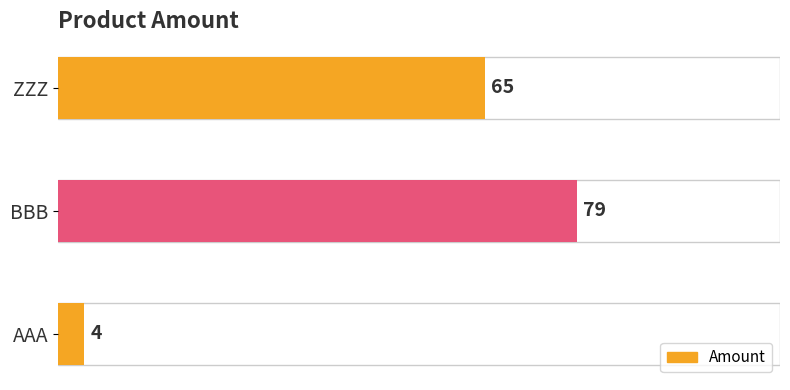

The value at ZZZ is 31. True or false?

False